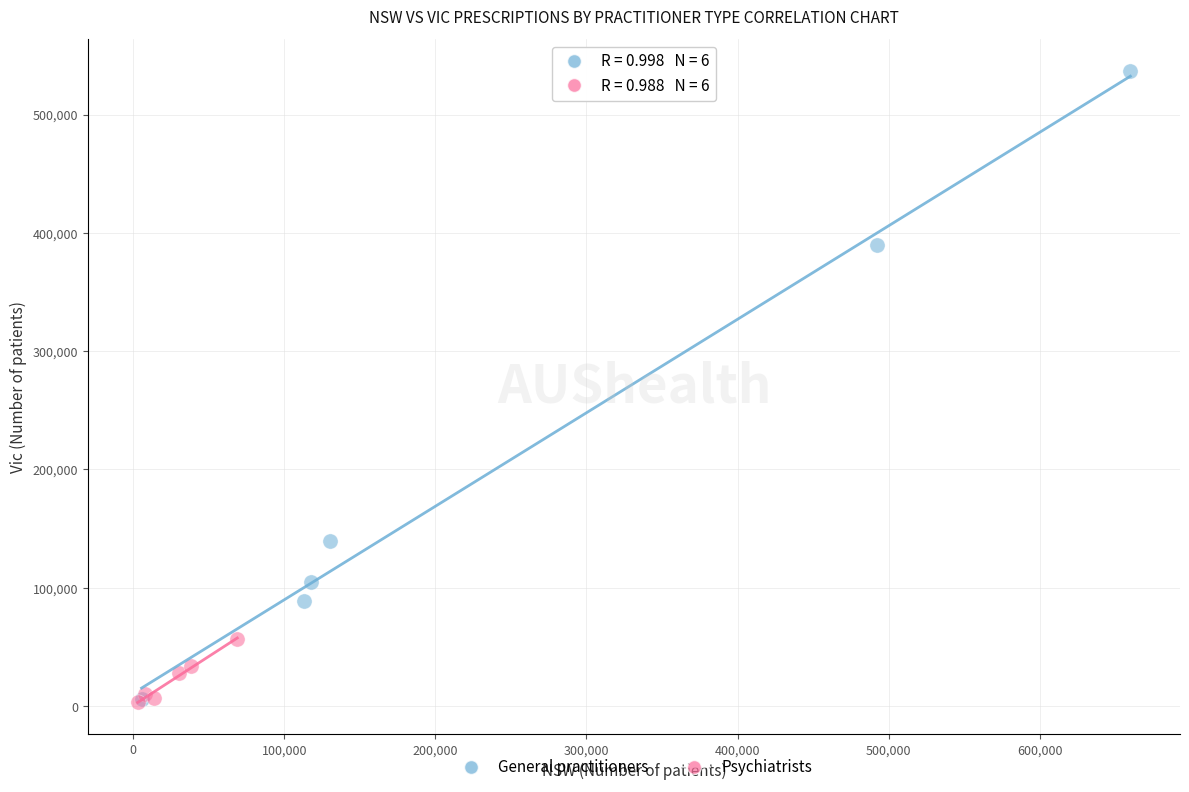

Which series reaches the maximum Y coordinate?

General practitioners